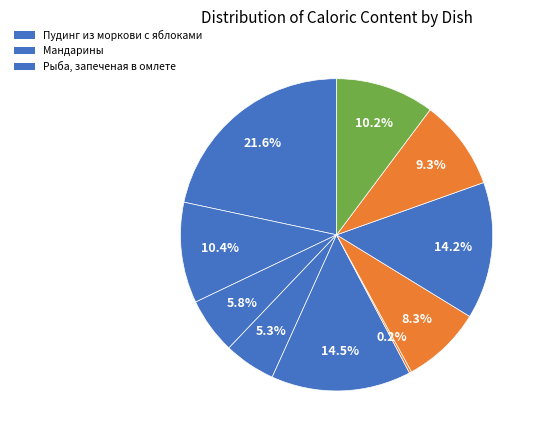

How many slices are in this pie chart?

10